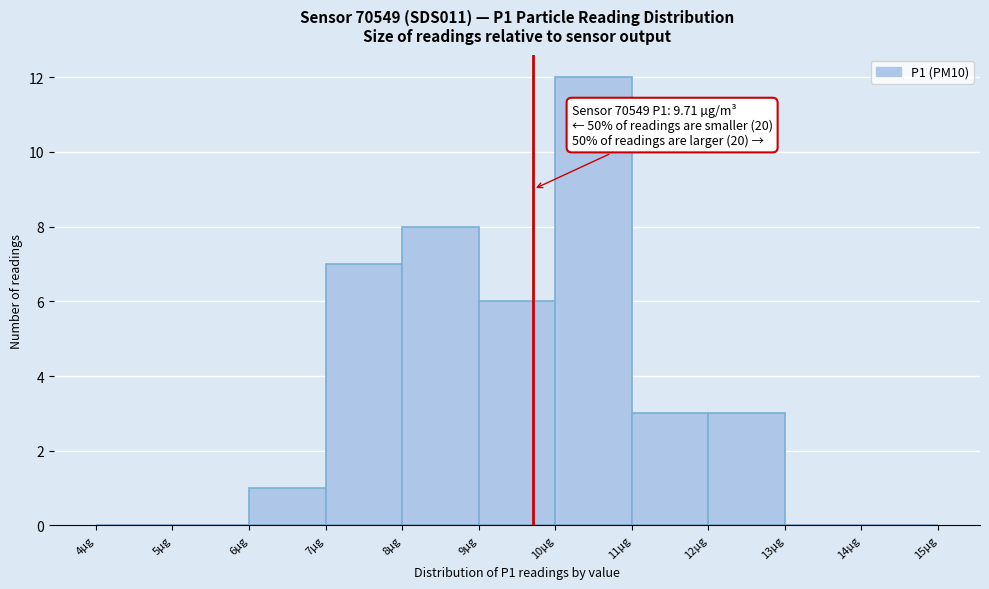

Which range on the x-axis has the tallest bar?

10 to 11